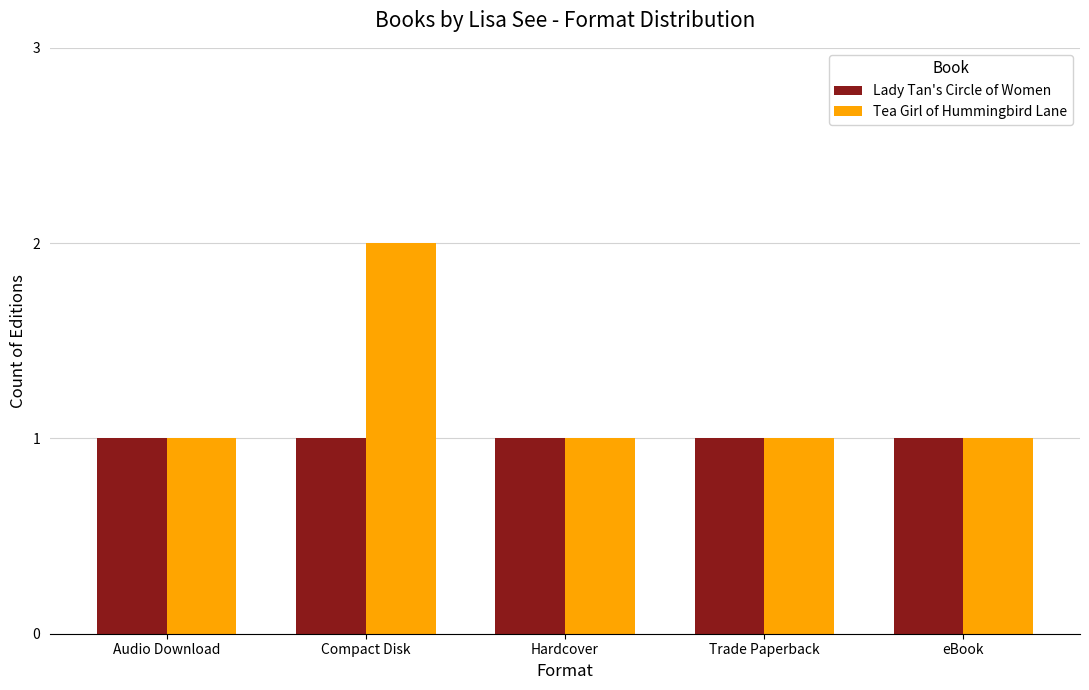

Rank the series by their average value, from highest to lowest.

Tea Girl of Hummingbird Lane, Lady Tan's Circle of Women